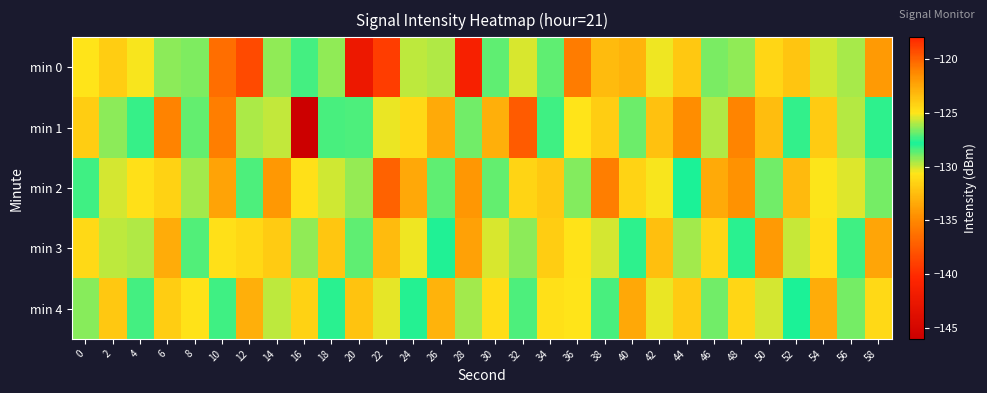

List the series in order of their peak value, lowest first.

min 4, min 3, min 2, min 1, min 0